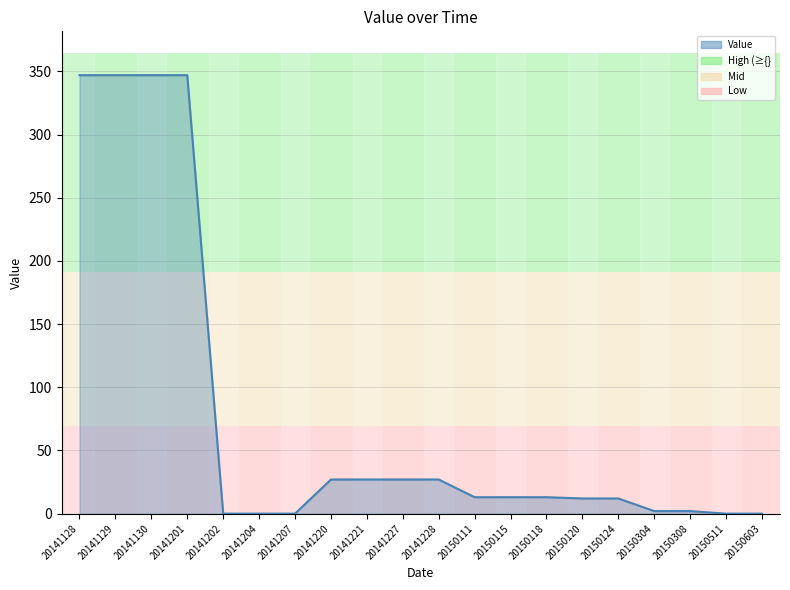

What is the difference between the values at 20150111 and 20141221?

14